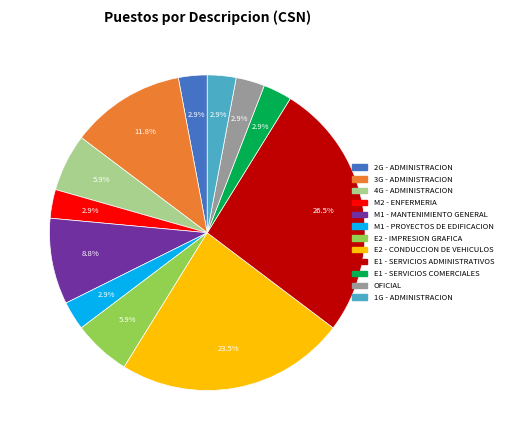

Is M1 - PROYECTOS DE EDIFICACION the majority of the pie?

No